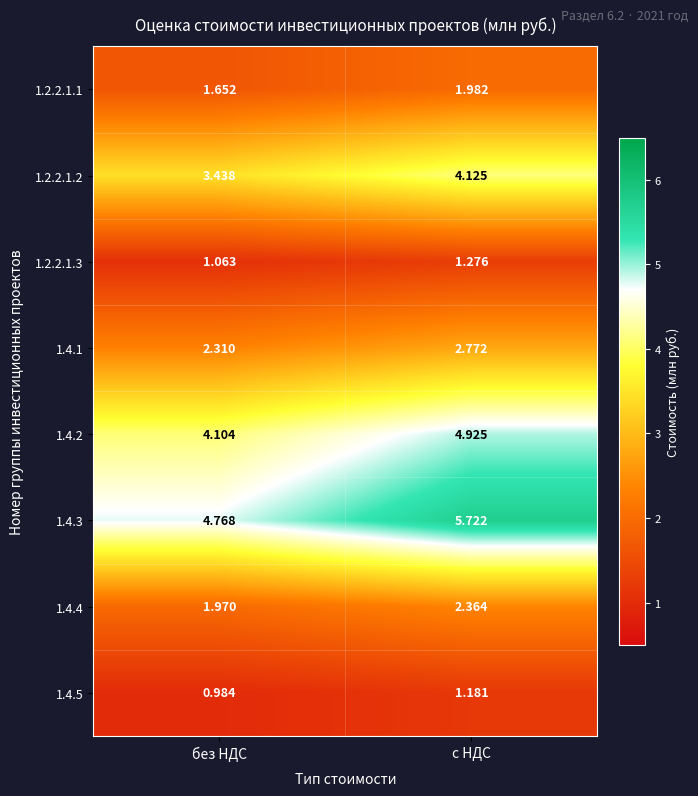

How many series are shown in this chart?

8